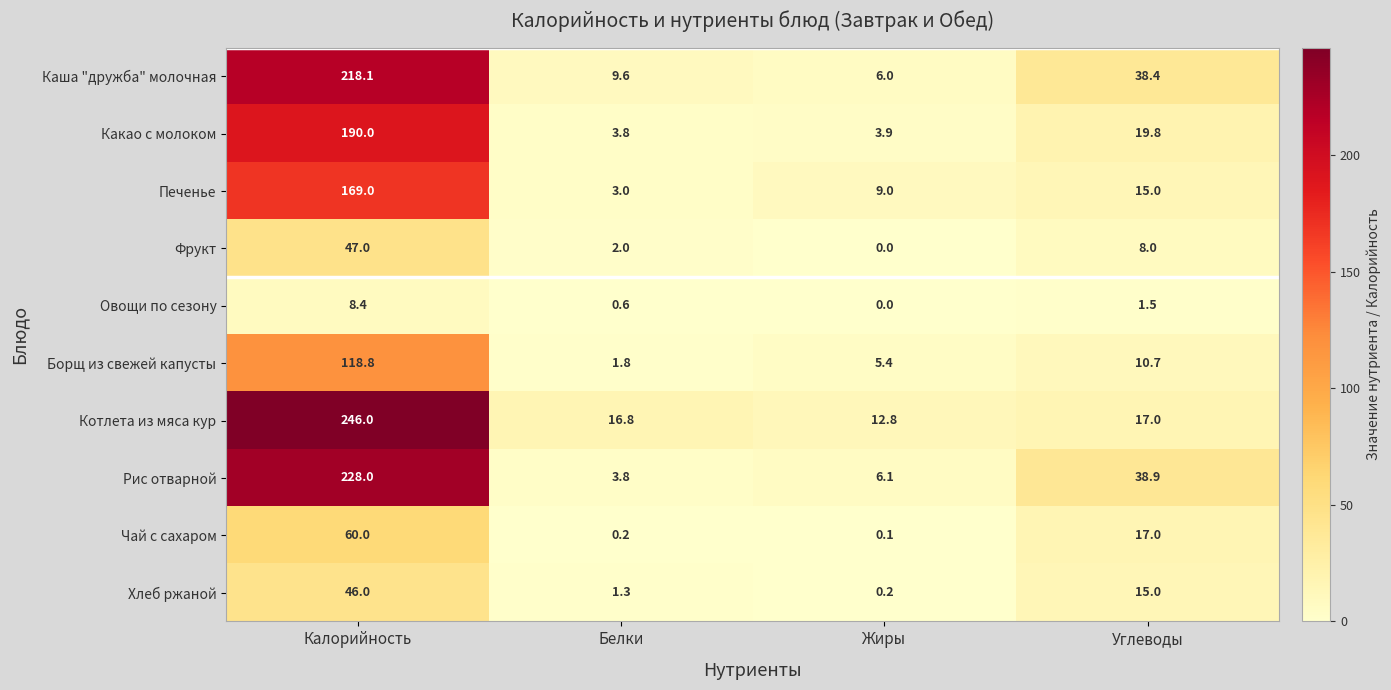

What is the difference between the maximum and minimum values in the Овощи по сезону series?

8.4